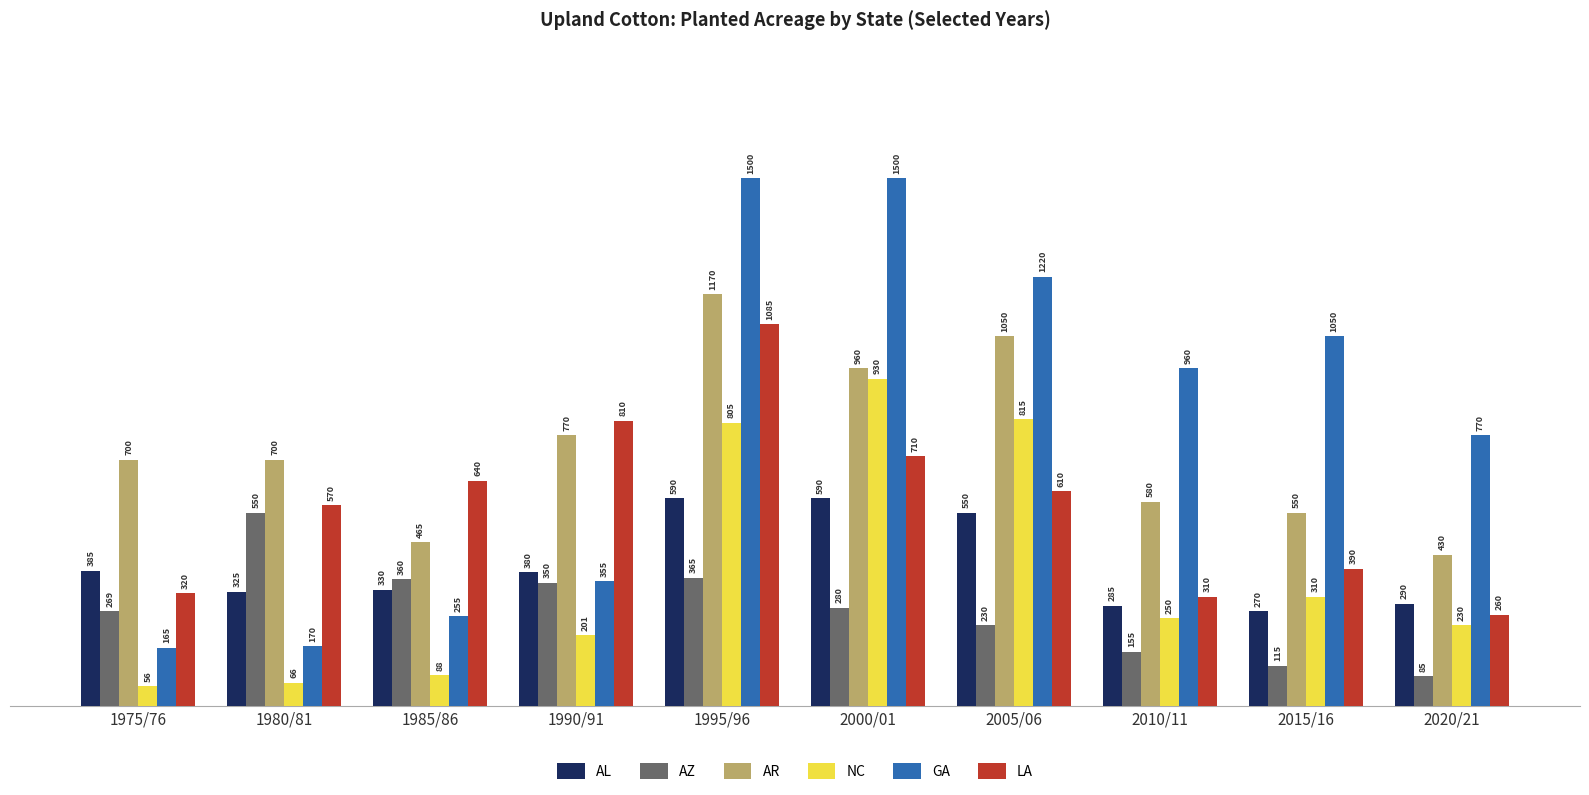

What is the value of the AL bar at the 6th from the left?

590